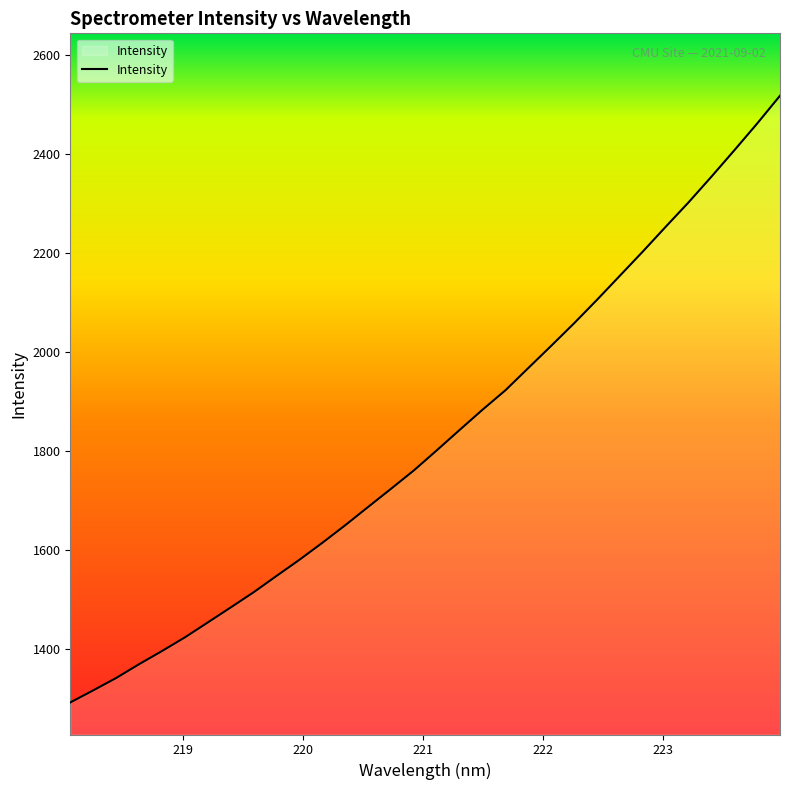

What is the smallest value displayed?

1293.0